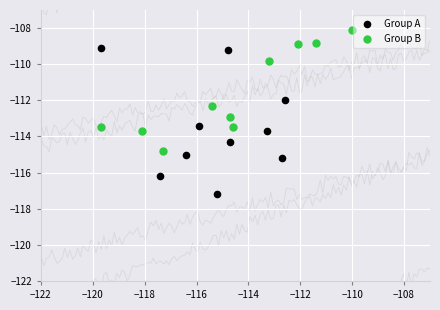

Which series reaches the maximum Y coordinate?

Group B